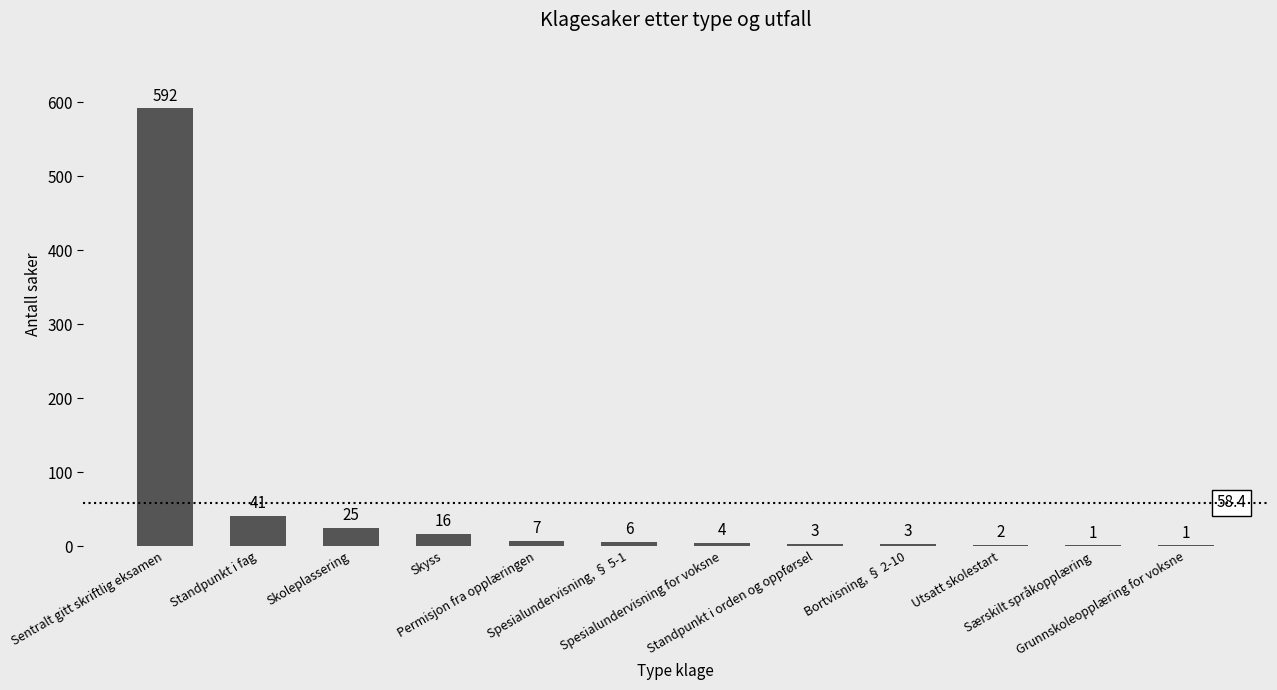

What is the greatest value displayed?

592